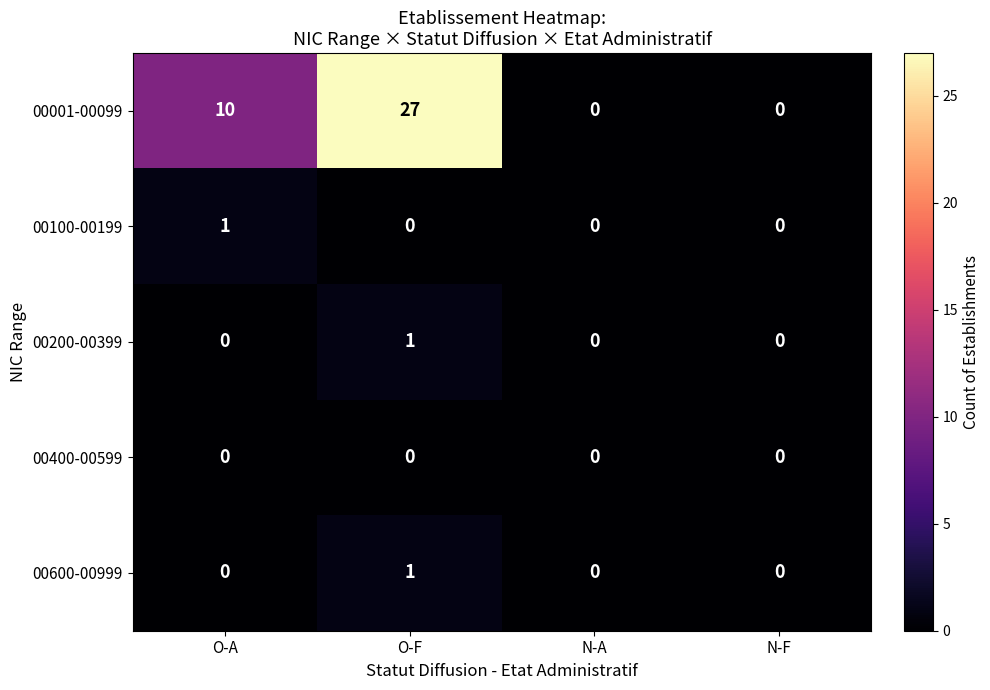

The 00001-00099 series shows 10 at O-A. True or false?

True